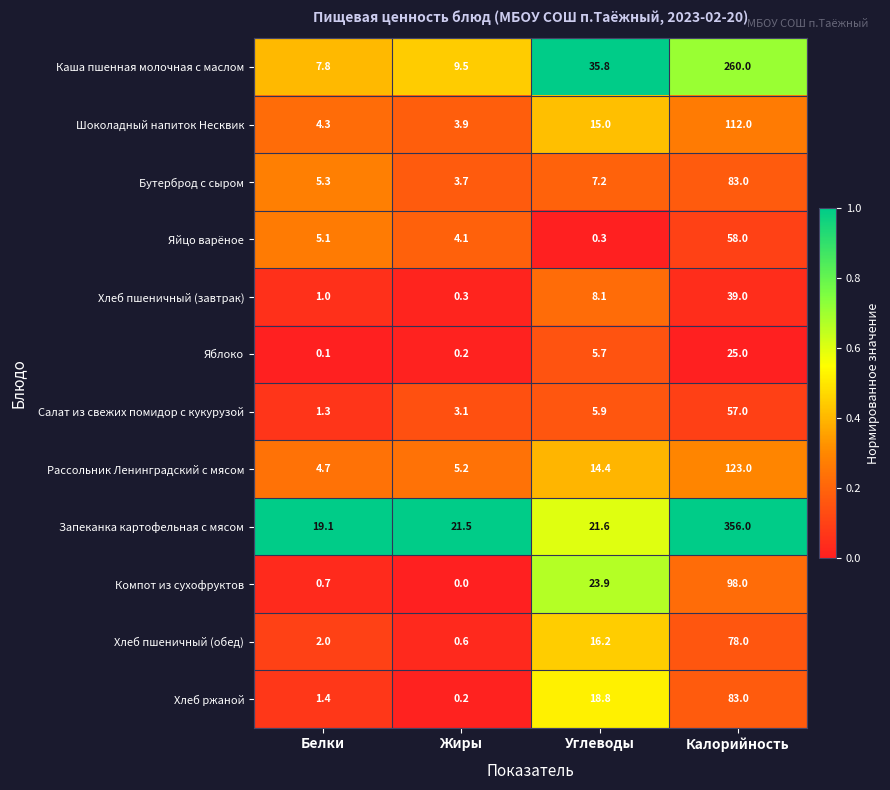

What is the sum of all Хлеб ржаной values?

103.4